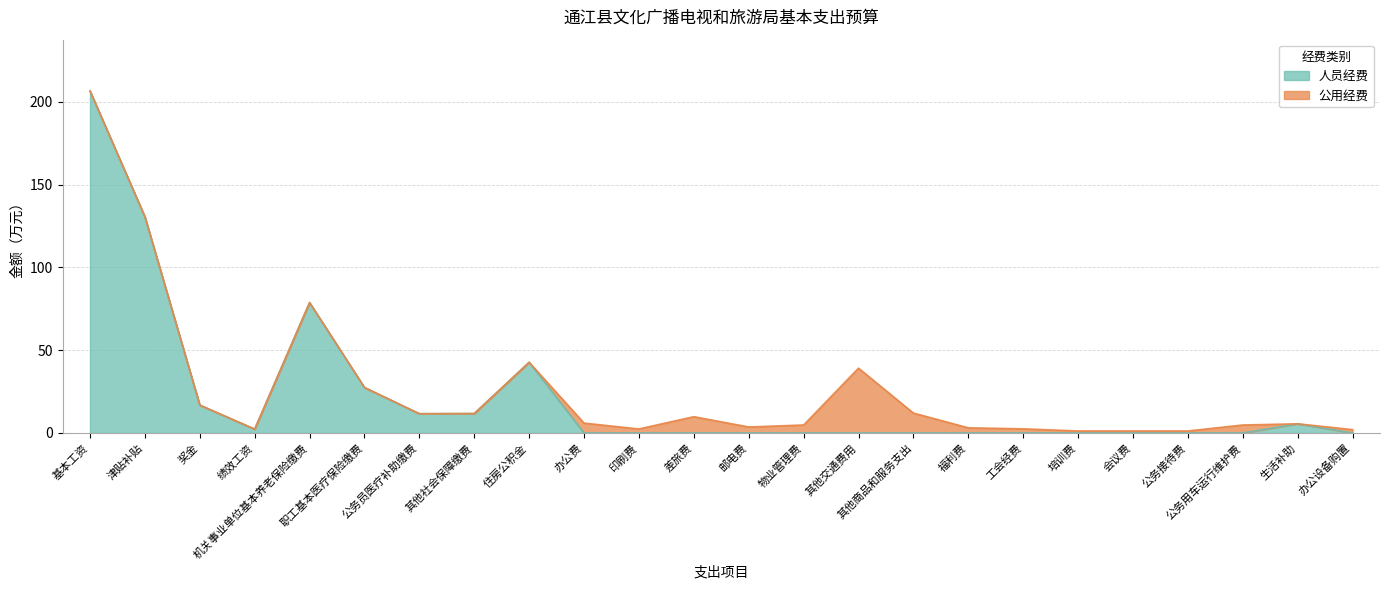

What is the greatest value displayed?

206.6